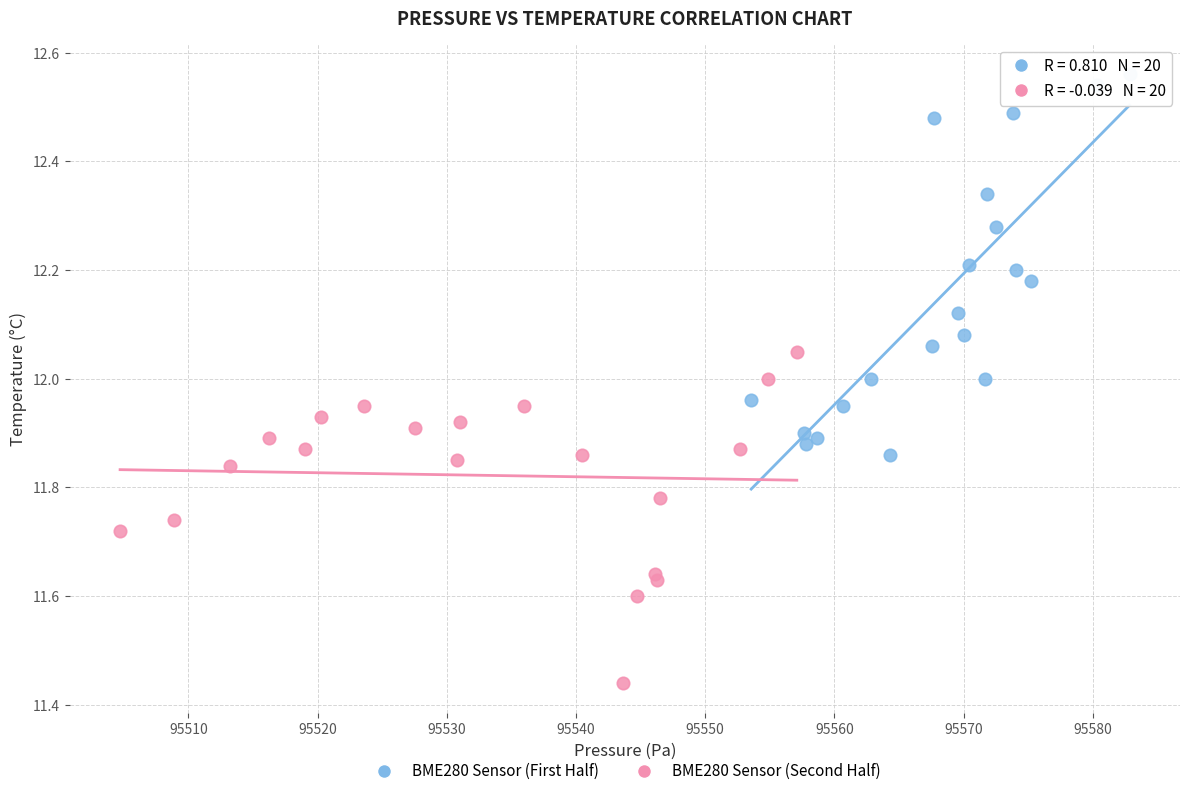

Which series contains the highest Y value?

BME280 Sensor (First Half)